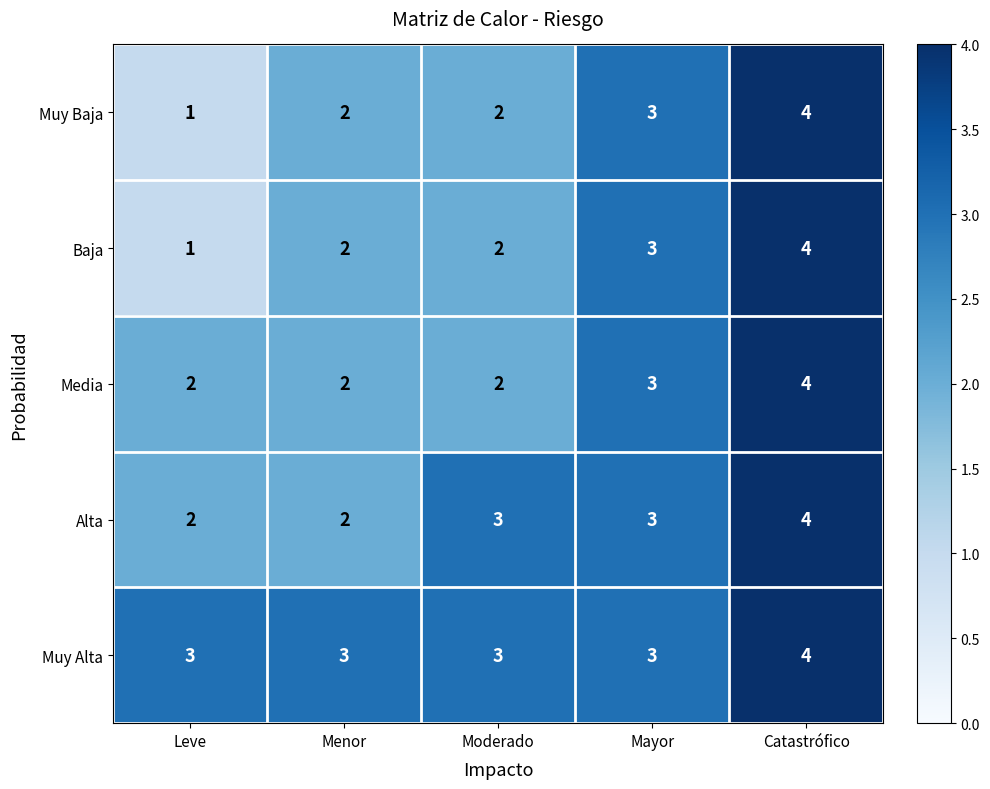

What is the sum of the Muy Baja values at Leve and Mayor?

4